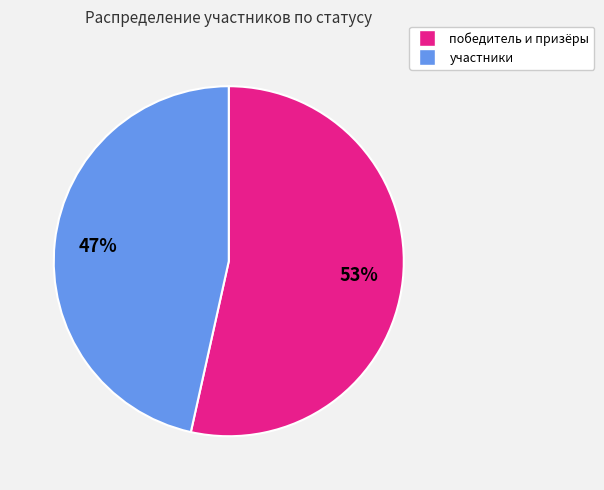

Is there a majority slice in this chart?

Yes